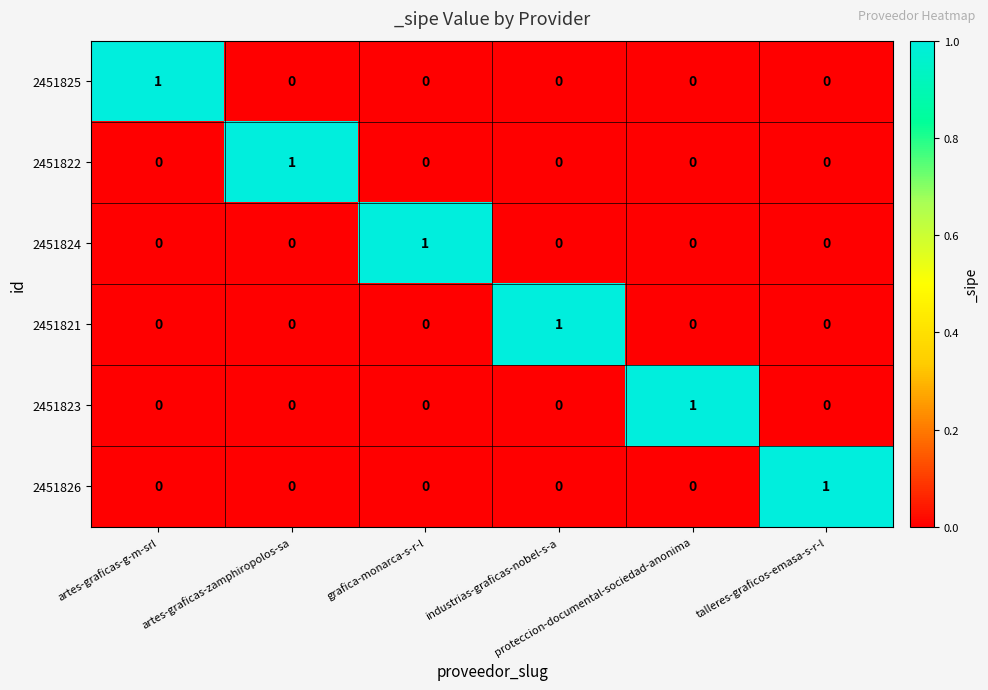

How many 2451824 values are between 0 and 1?

6